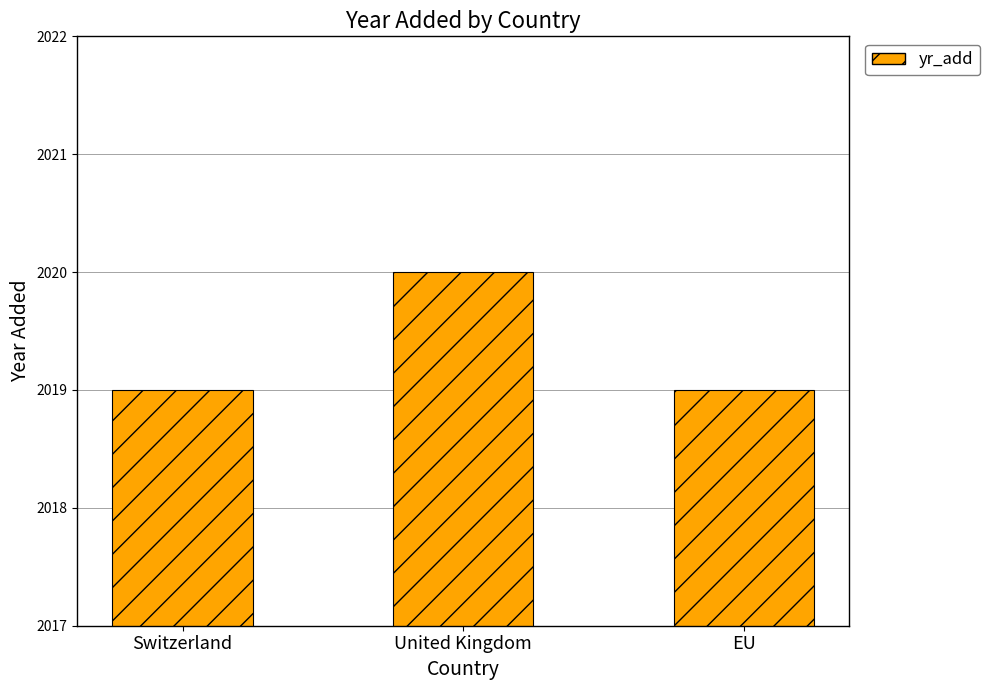

What position from the right is Switzerland?

3